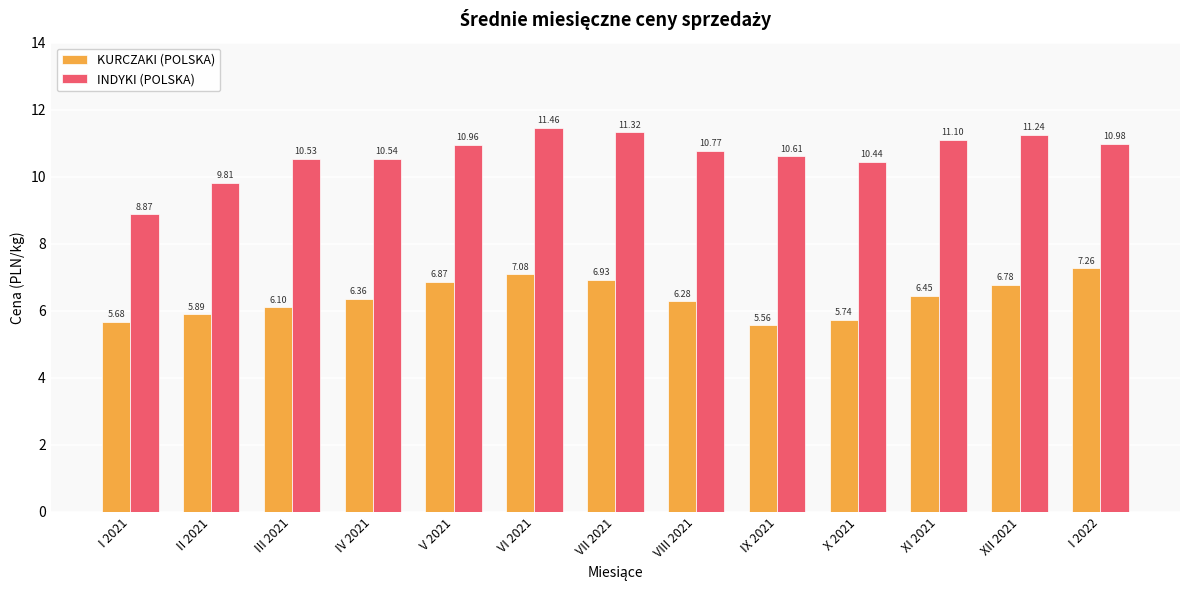

Between VIII 2021 and X 2021, which series saw the biggest shift?

KURCZAKI (POLSKA)